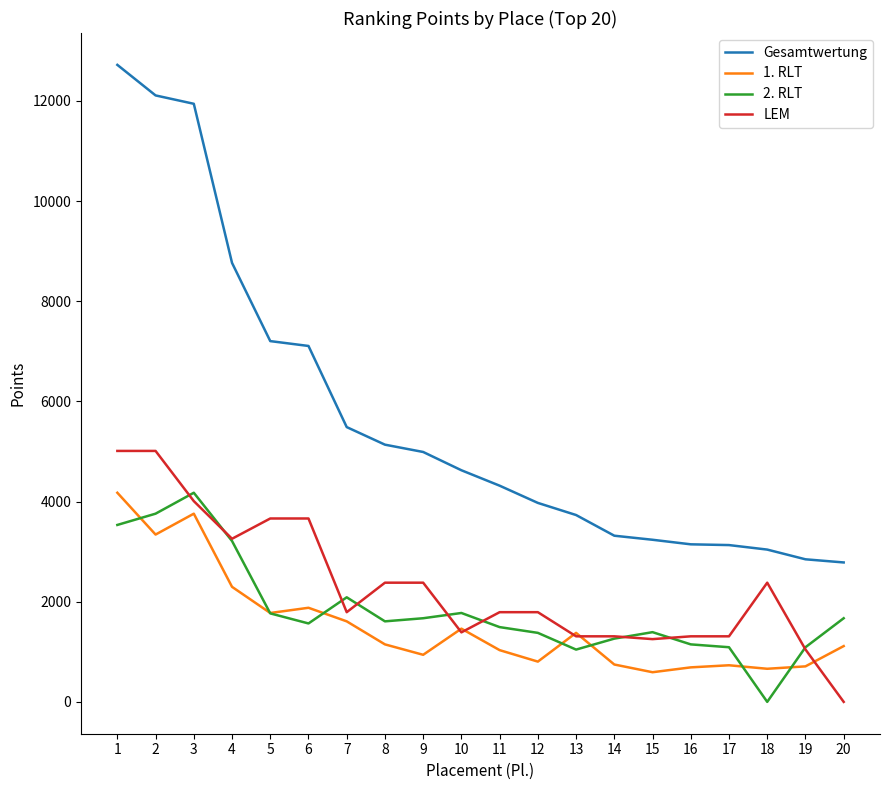

What is the difference between the maximum and second lowest values in the 2. RLT series?

3132